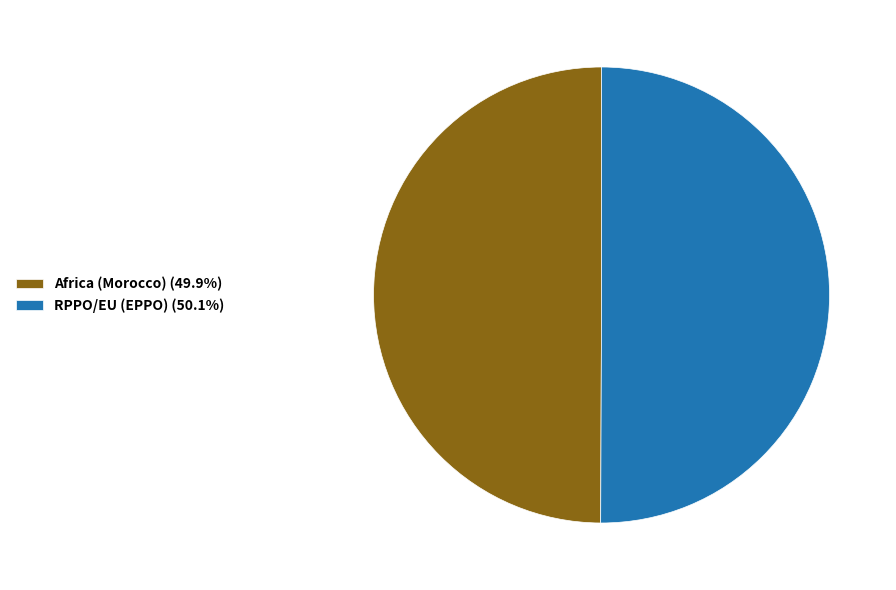

Is the sum of Africa (Morocco) (49.9%) and RPPO/EU (EPPO) (50.1%) greater than half?

Yes